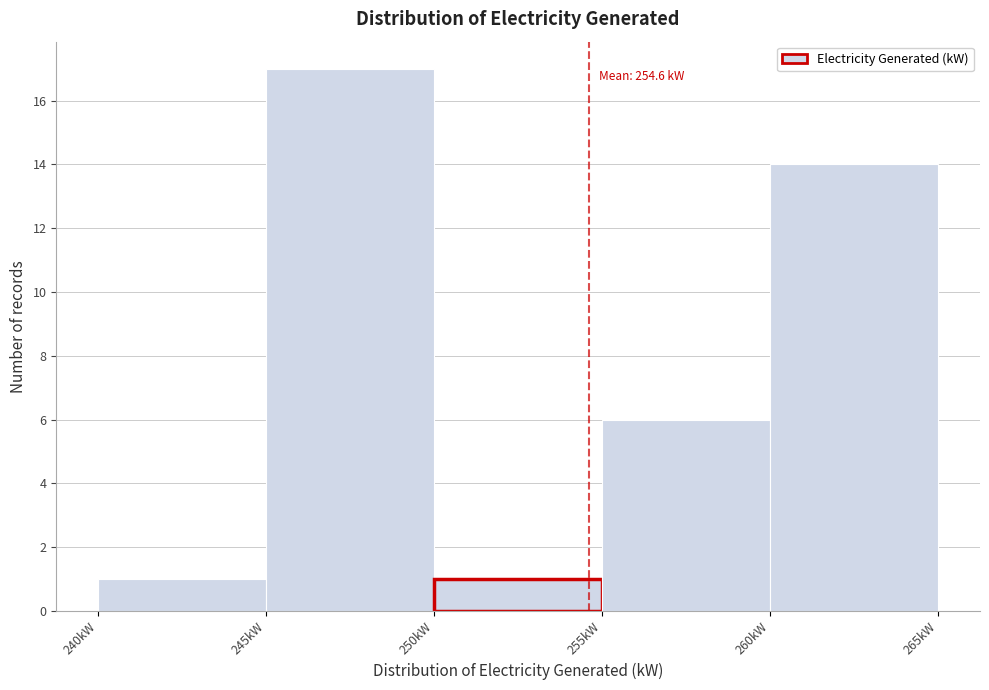

Over which range of the x-axis is the bar tallest?

245 to 250